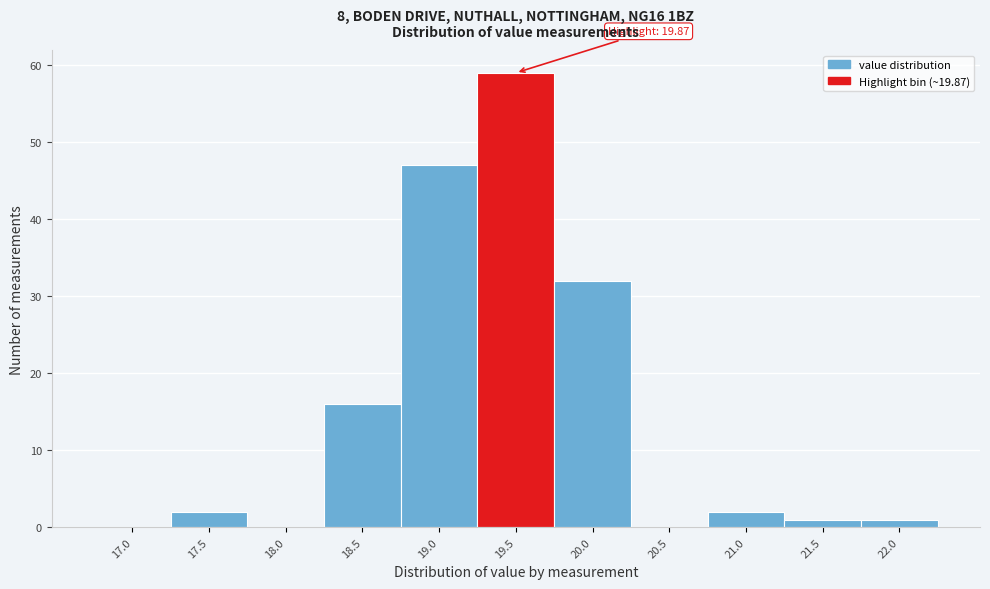

Reading left to right, what are all the values shown in this chart?

17.0=0	17.5=2	18.0=0	18.5=16	19.0=47	19.5=59	20.0=32	20.5=0	21.0=2	21.5=1	22.0=1